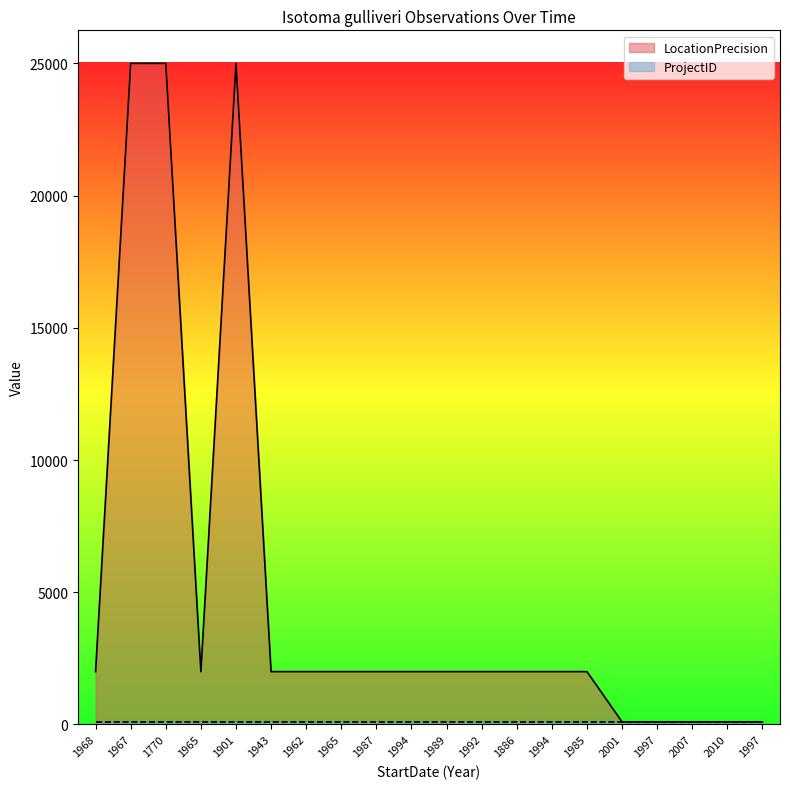

Is it true that the value at 1997 is 100?

True